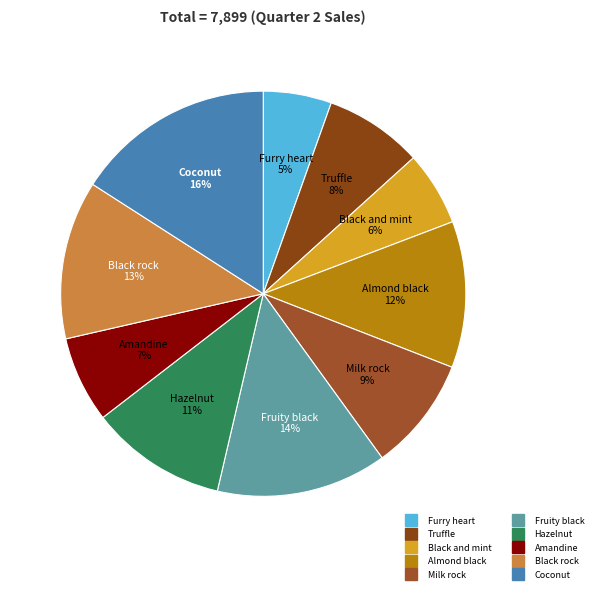

Between Coconut and Furry heart, which is larger?

Coconut